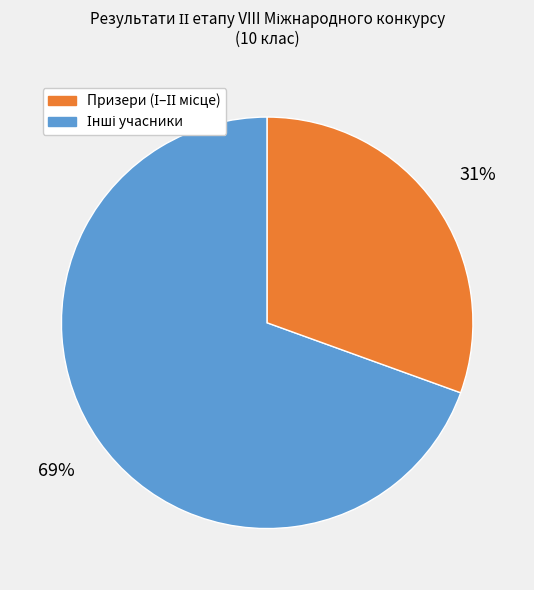

To the nearest percent, what is the average slice percentage?

50%